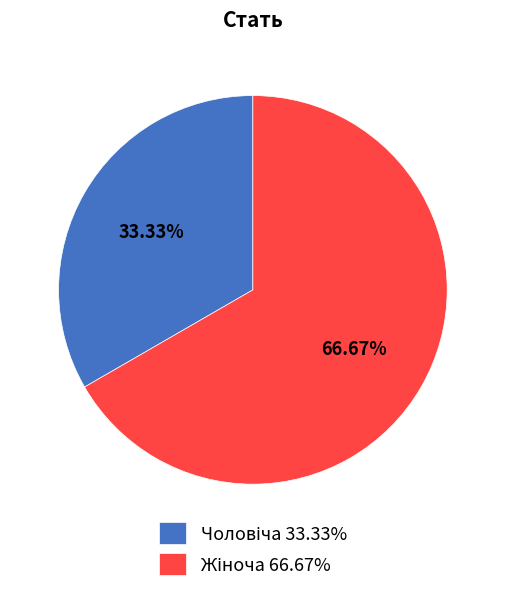

Is there a majority slice in this chart?

Yes